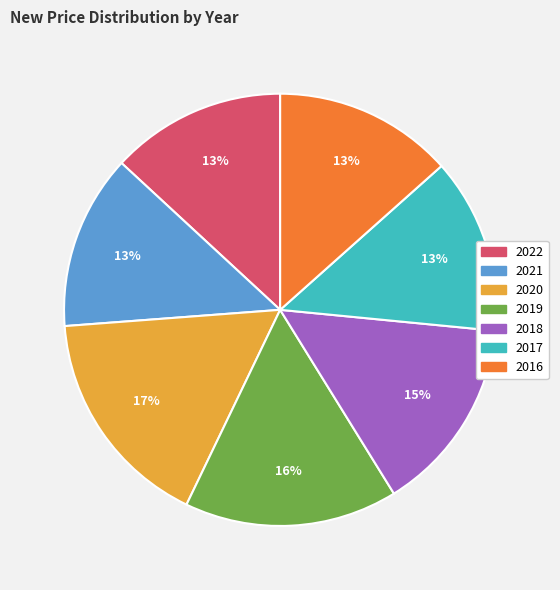

Which slice is the largest?

2020